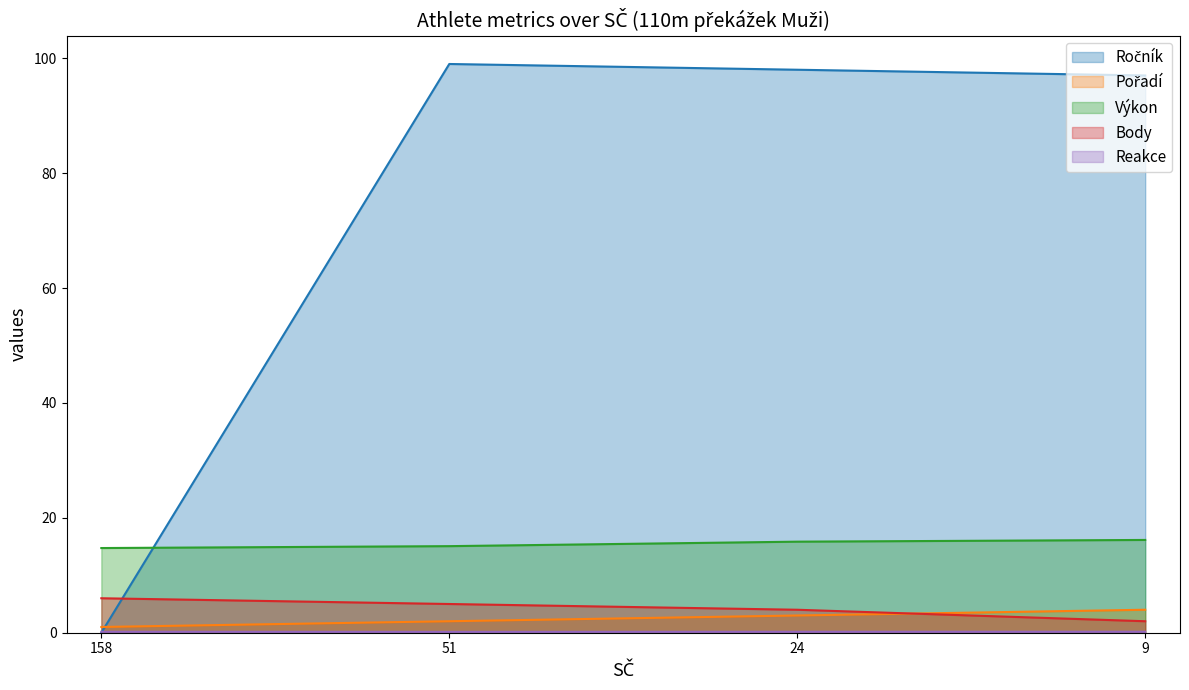

Between 9 and 24, which is larger?

24